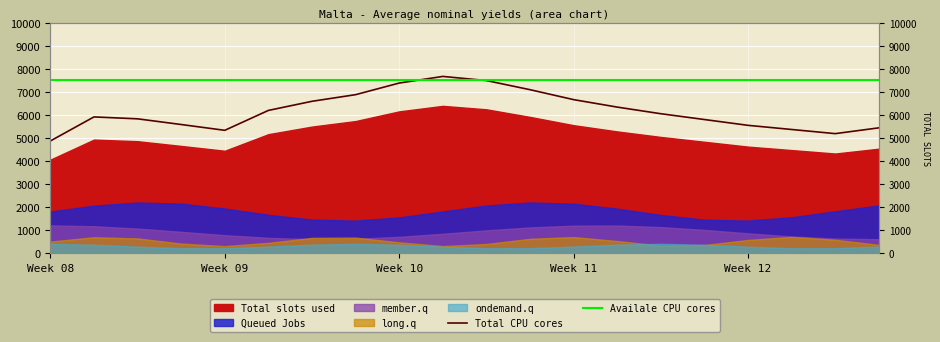

What is the label of the 1st point from the left?

Week 08